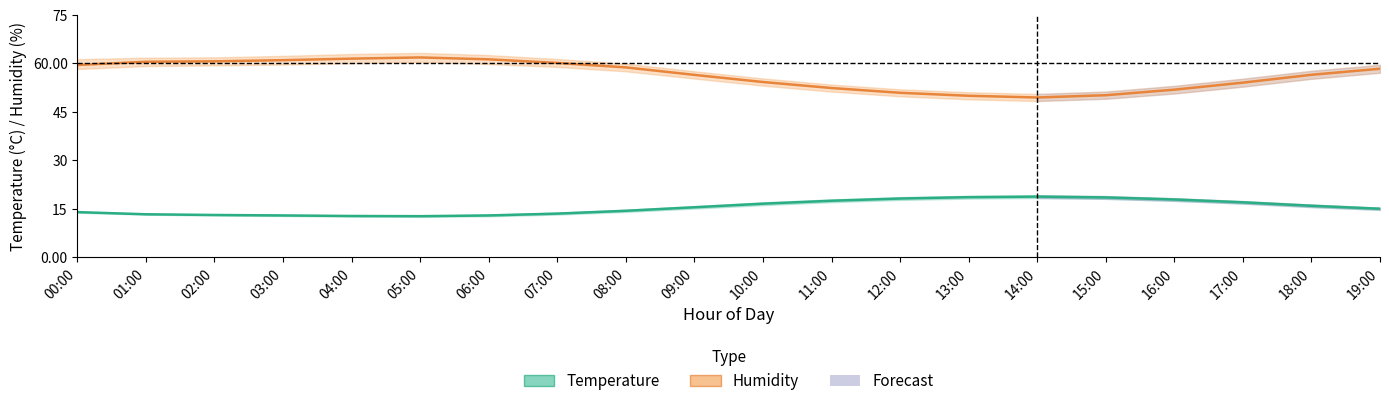

True or false: humidity and temperature intersect in this chart.

False